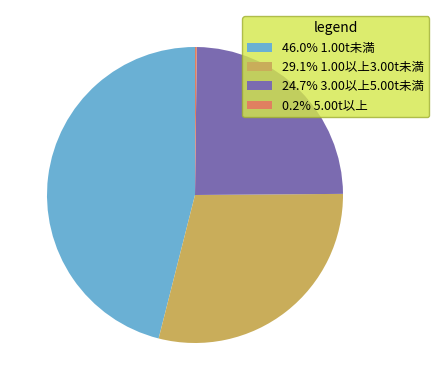

Is the sum of 46.0% 1.00t未満 and 24.7% 3.00以上5.00t未満 greater than half?

Yes